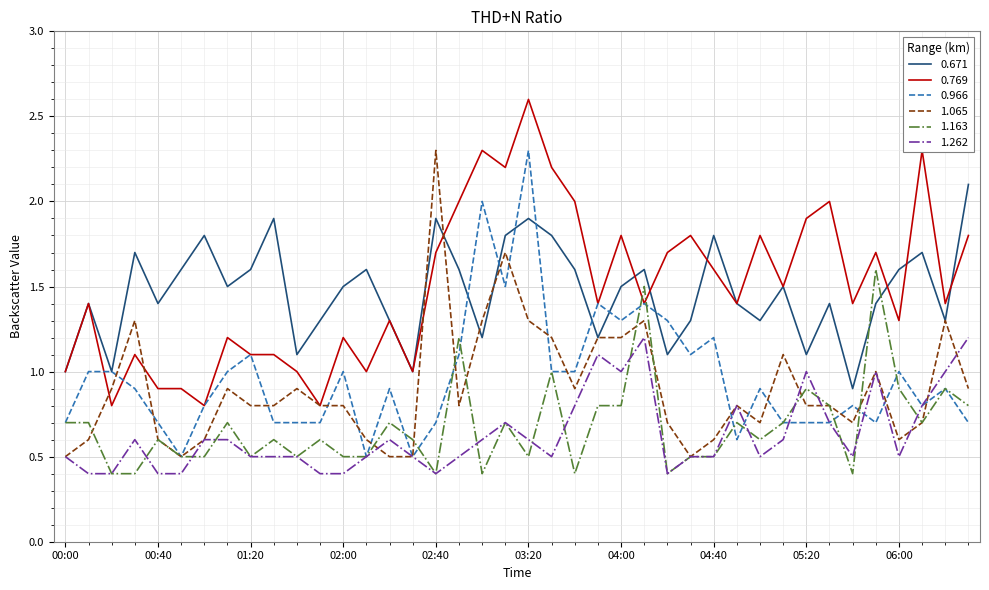

What is the difference between the second highest and second lowest values in the 1.065 series?

1.2